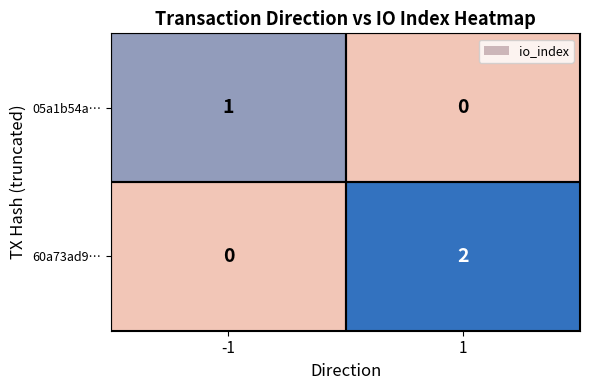

Which series changed the most between -1 and 1?

60a73ad9…